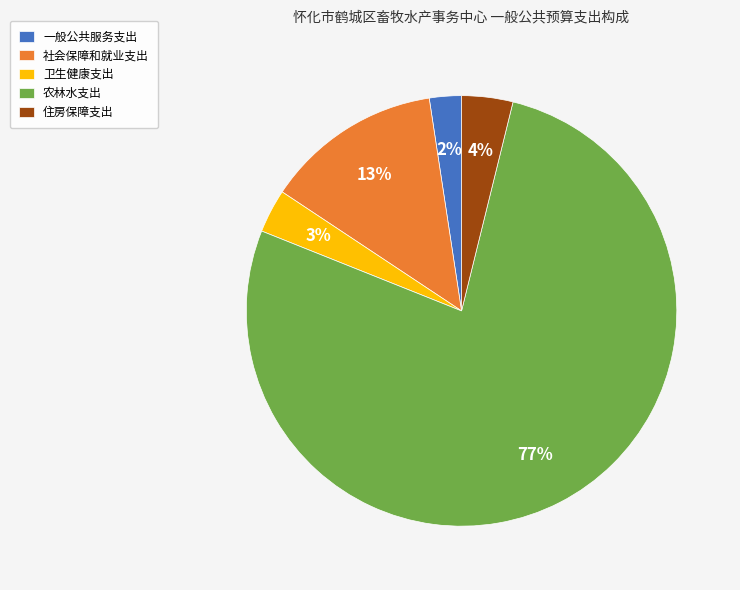

Between 卫生健康支出 and 社会保障和就业支出, which is larger?

社会保障和就业支出